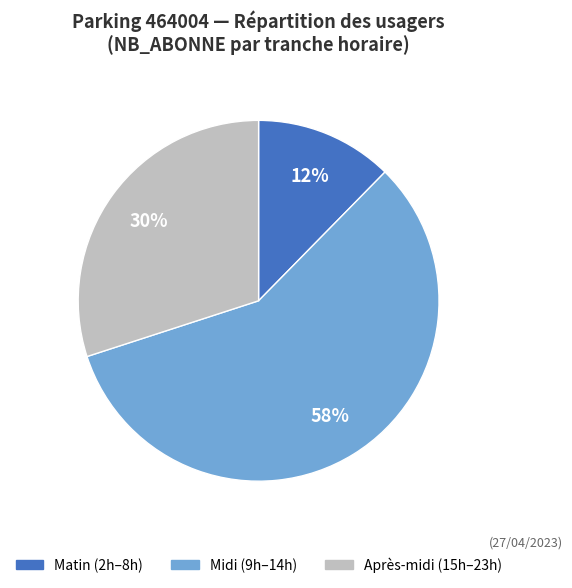

To the nearest percent, what is the average slice percentage?

33%